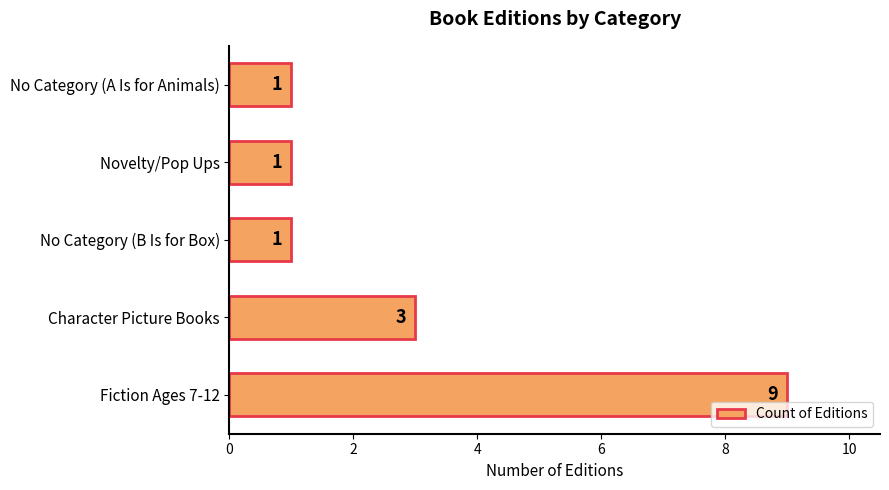

The value at No Category (A Is for Animals) is 1. True or false?

True